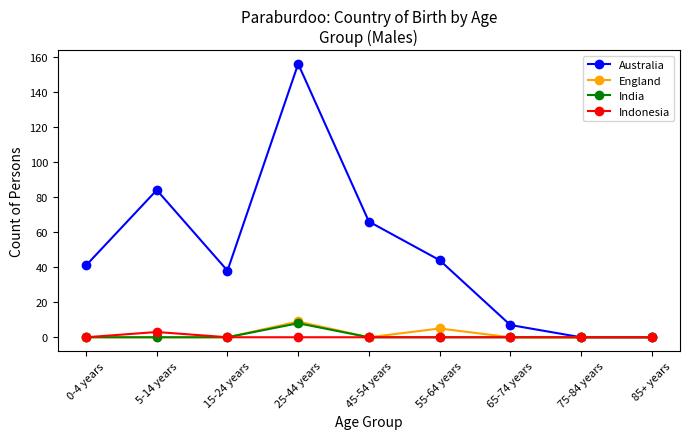

At which category does Australia reach its first local peak?

5-14 years